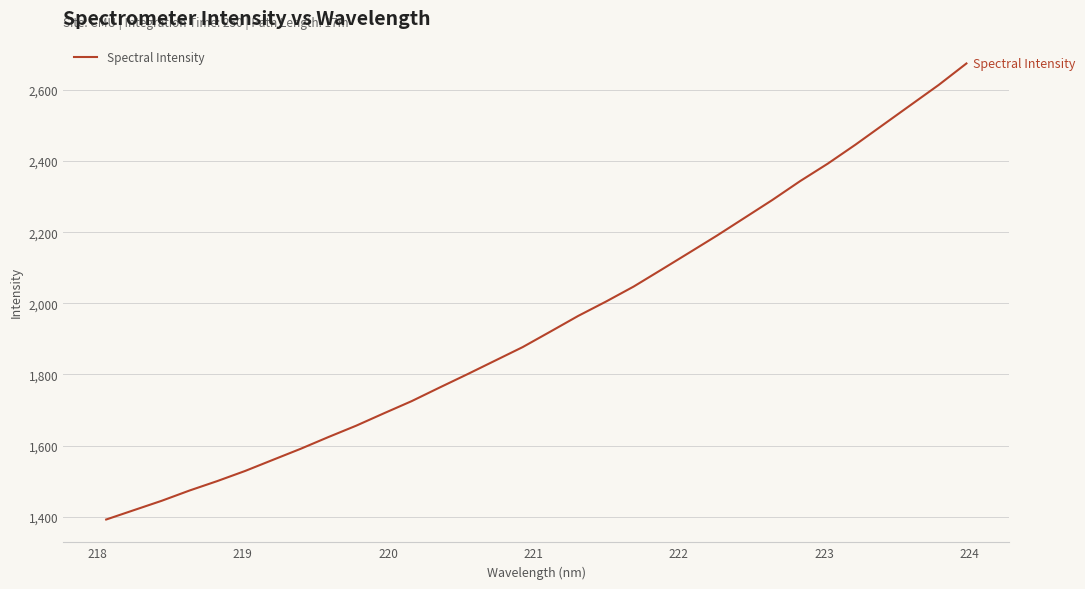

What is the difference between the maximum and minimum values?

1282.6